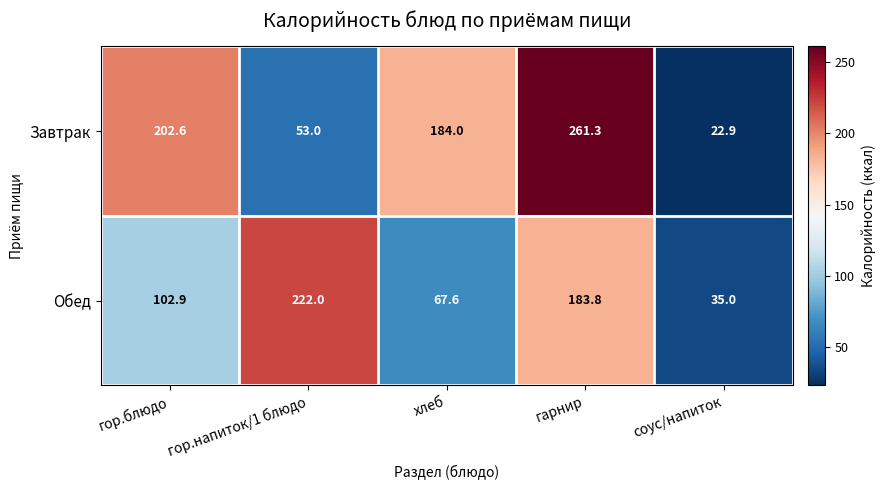

Which series changed the most between гор.блюдо and гарнир?

Обед